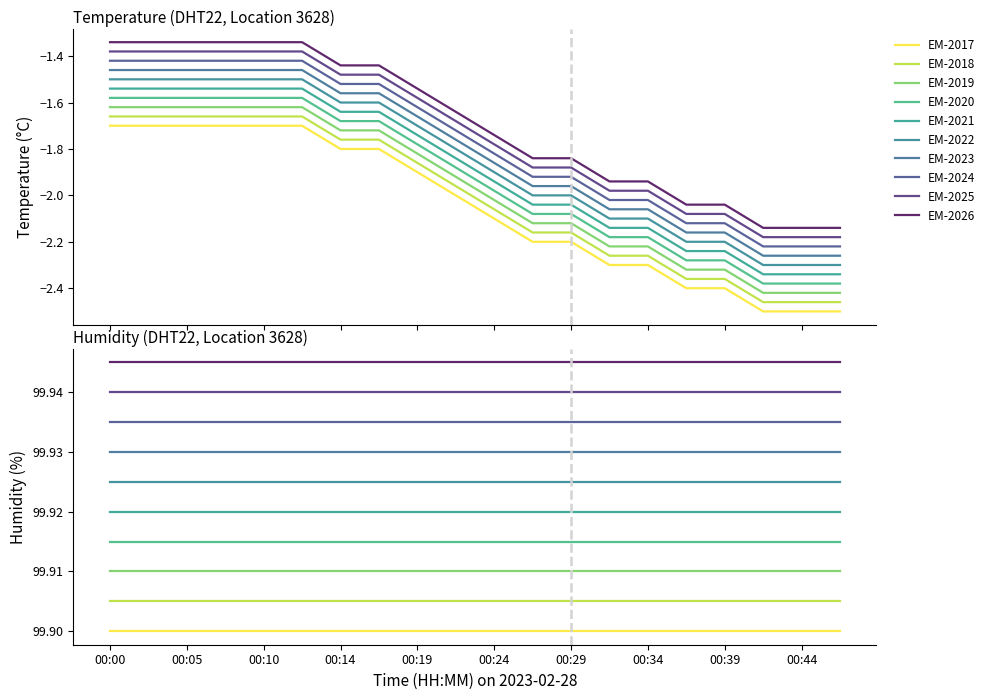

Reading left to right, extract all data points from this chart.

00:00=-1.7	00:02=-1.7	00:05=-1.7	00:07=-1.7	00:10=-1.7	00:12=-1.7	00:14=-1.8	00:17=-1.8	00:19=-1.9	00:22=-2.0	00:24=-2.1	00:27=-2.2	00:29=-2.2	00:32=-2.3	00:34=-2.3	00:36=-2.4	00:39=-2.4	00:41=-2.5	00:44=-2.5	00:46=-2.5